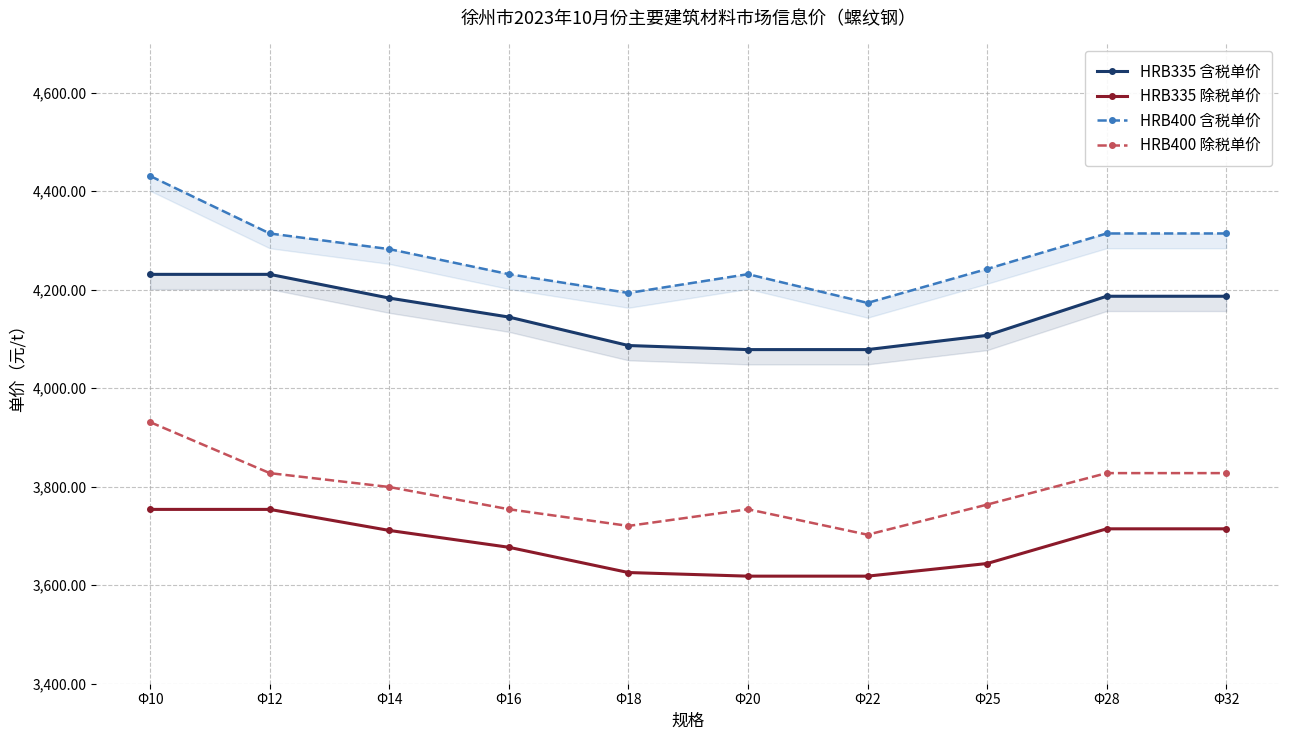

What is the highest value of the HRB335 含税单价 series?

4231.2